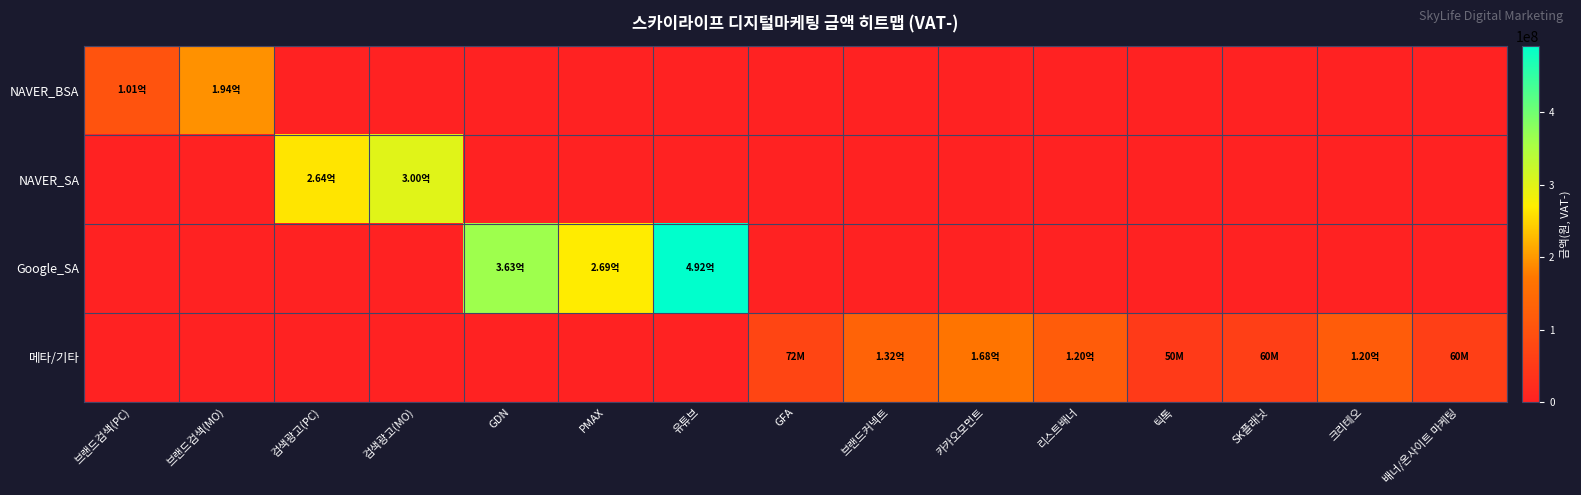

Reading left to right, extract all data points from this chart.

NAVER_BSA: 브랜드검색(PC)=100800000.0	브랜드검색(MO)=194400000.0	검색광고(PC)=0.0	검색광고(MO)=0.0	GDN=0.0	PMAX=0.0	유튜브=0.0	GFA=0.0	브랜드커넥트=0.0	카카오모먼트=0.0	리스트배너=0.0	틱톡=0.0	SK플래닛=0.0	크리테오=0.0	배너/온사이트 마케팅=0.0
NAVER_SA: 브랜드검색(PC)=0.0	브랜드검색(MO)=0.0	검색광고(PC)=264000000.0	검색광고(MO)=300000000.0	GDN=0.0	PMAX=0.0	유튜브=0.0	GFA=0.0	브랜드커넥트=0.0	카카오모먼트=0.0	리스트배너=0.0	틱톡=0.0	SK플래닛=0.0	크리테오=0.0	배너/온사이트 마케팅=0.0
Google_SA: 브랜드검색(PC)=0.0	브랜드검색(MO)=0.0	검색광고(PC)=0.0	검색광고(MO)=0.0	GDN=363306000.0	PMAX=269414000.4	유튜브=492000000.0	GFA=0.0	브랜드커넥트=0.0	카카오모먼트=0.0	리스트배너=0.0	틱톡=0.0	SK플래닛=0.0	크리테오=0.0	배너/온사이트 마케팅=0.0
메타/기타: 브랜드검색(PC)=0.0	브랜드검색(MO)=0.0	검색광고(PC)=0.0	검색광고(MO)=0.0	GDN=0.0	PMAX=0.0	유튜브=0.0	GFA=72000000.0	브랜드커넥트=132000000.0	카카오모먼트=168000000.0	리스트배너=120000000.0	틱톡=50400000.0	SK플래닛=60000000.0	크리테오=120000000.0	배너/온사이트 마케팅=60000000.0